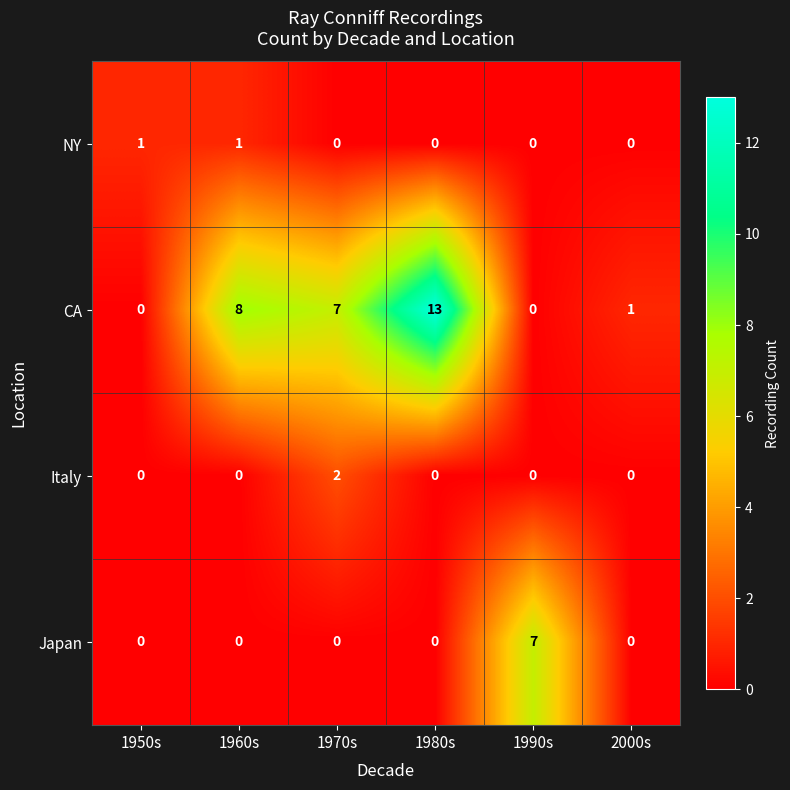

How many data points does each series have?

6